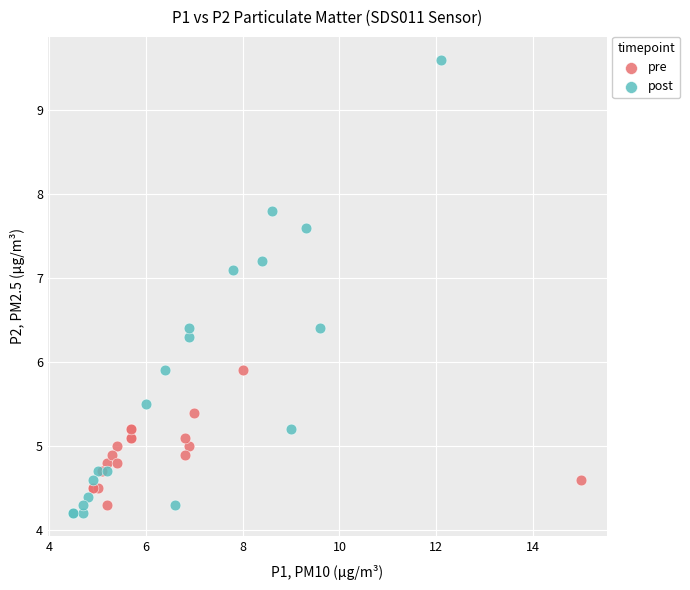

Which series has the widest spread of Y values?

post